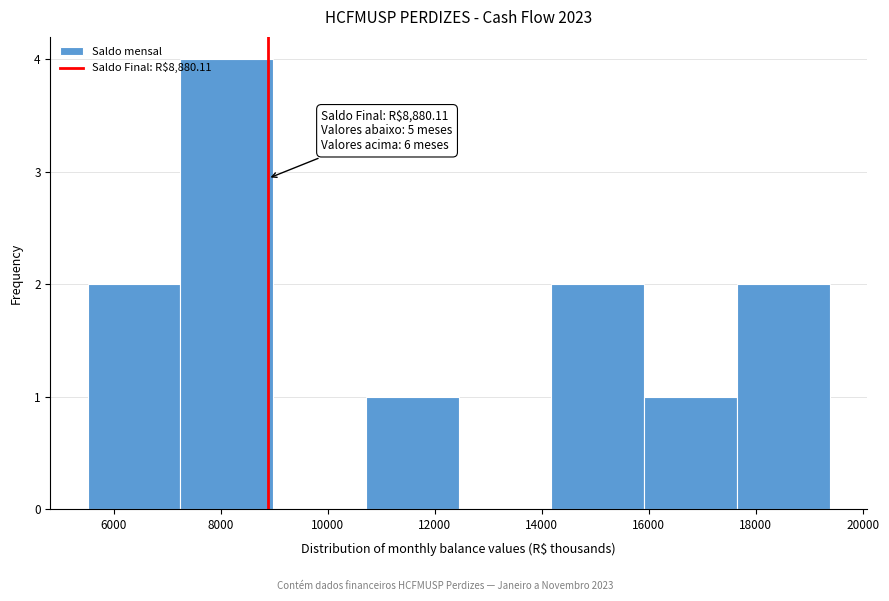

Over which range of the x-axis is the bar tallest?

7200 to 9000